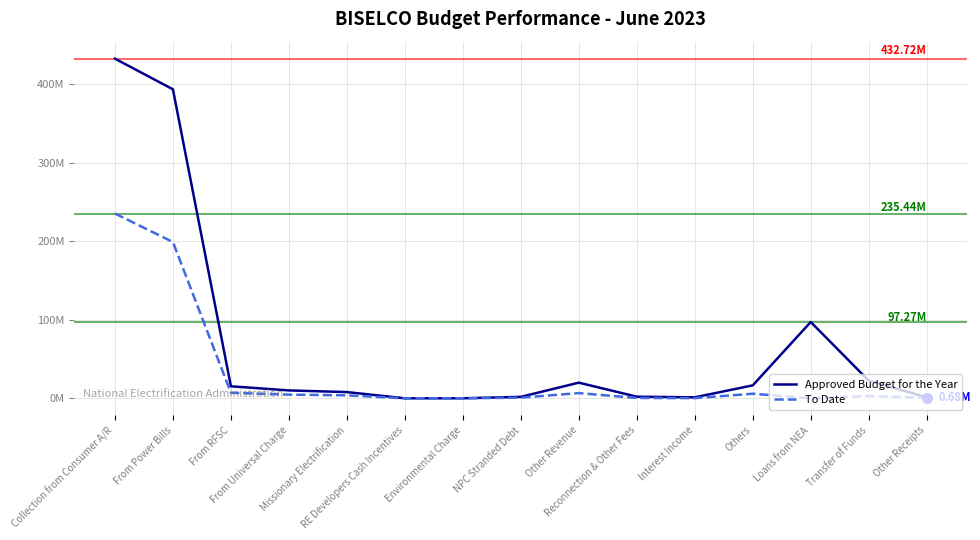

Which series has the largest total across all categories?

Approved Budget for the Year